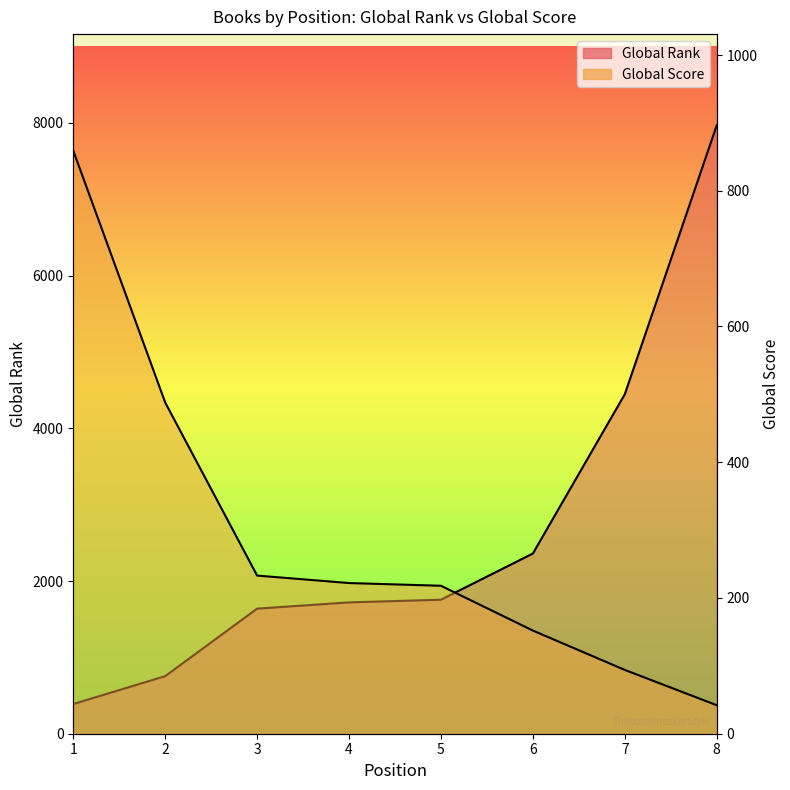

What is the value of the Global Rank point at the 7th from the left?

4446